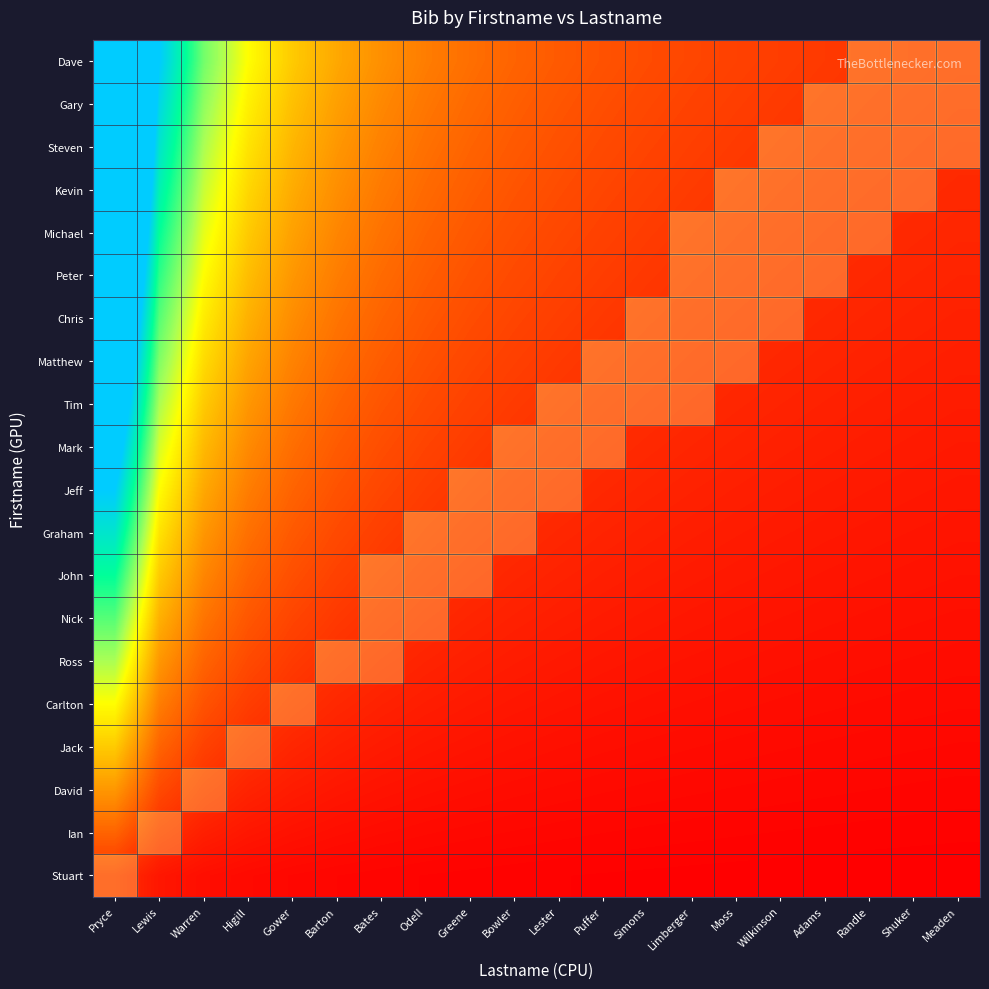

What is the maximum value shown in the chart?

20.0